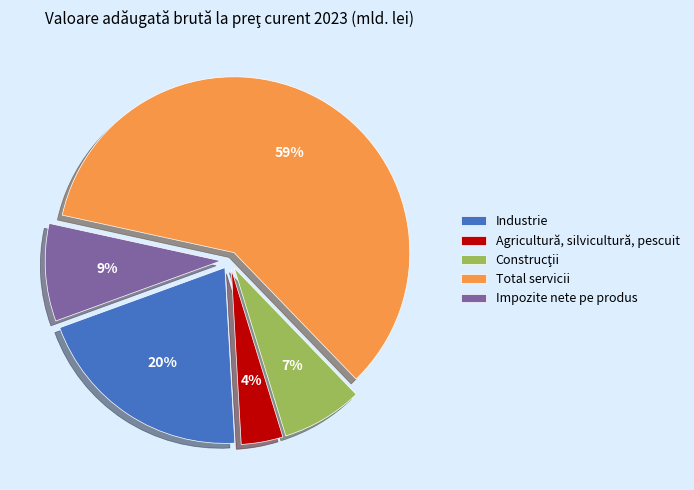

Is Industrie the majority of the pie?

No